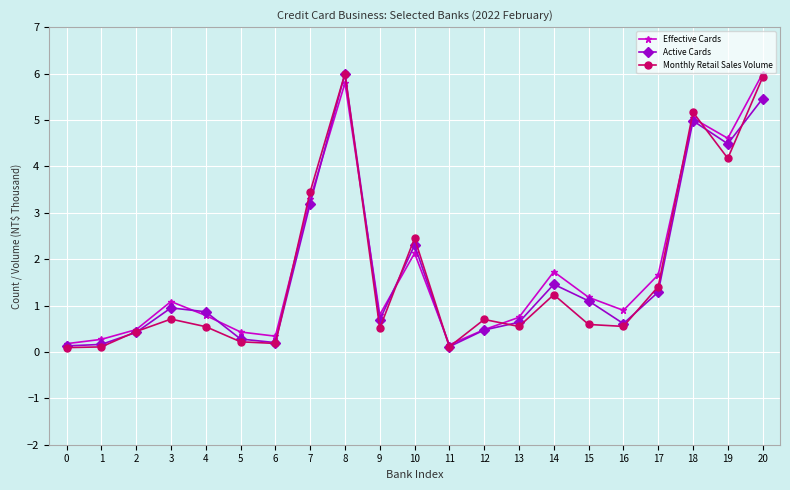

Which series ends up on top after the final intersection of Effective Cards and Active Cards?

Effective Cards